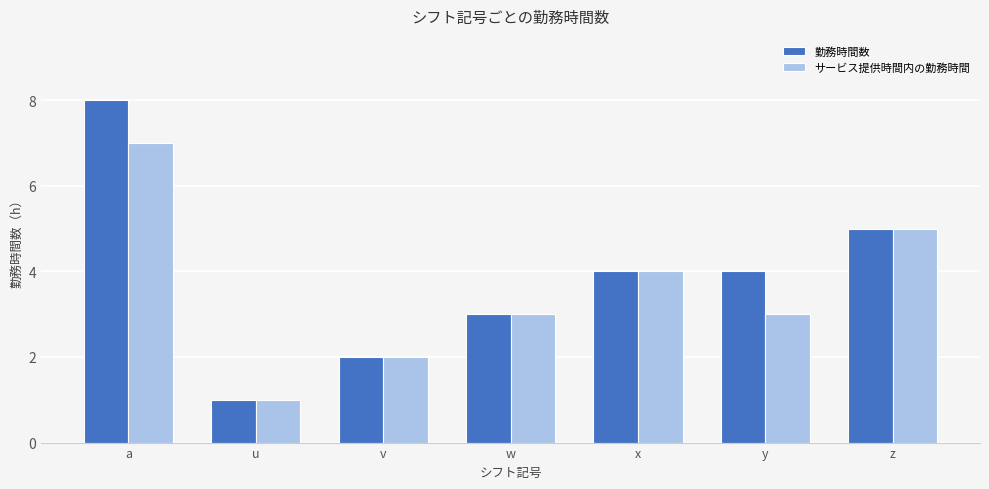

Count the 勤務時間数 values in the range 2 to 5.

5